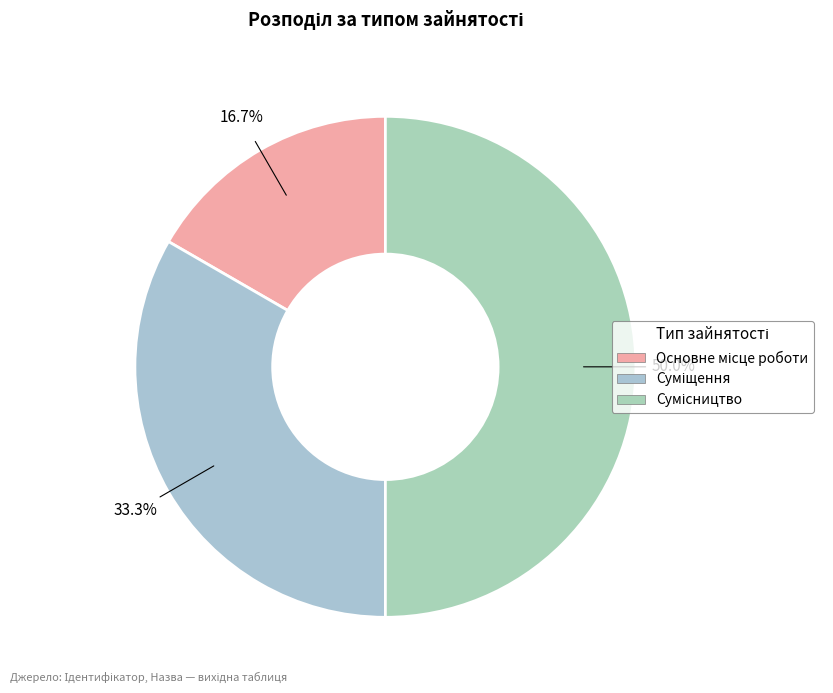

Count the number of slices in the pie.

3